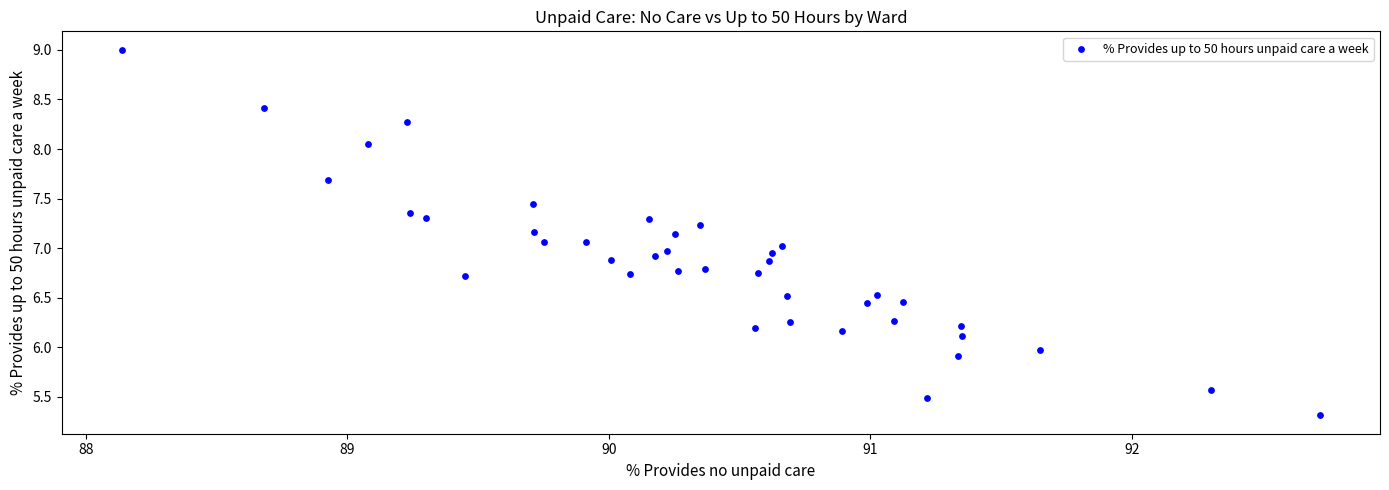

What is the range of X values (max minus min)?

4.6